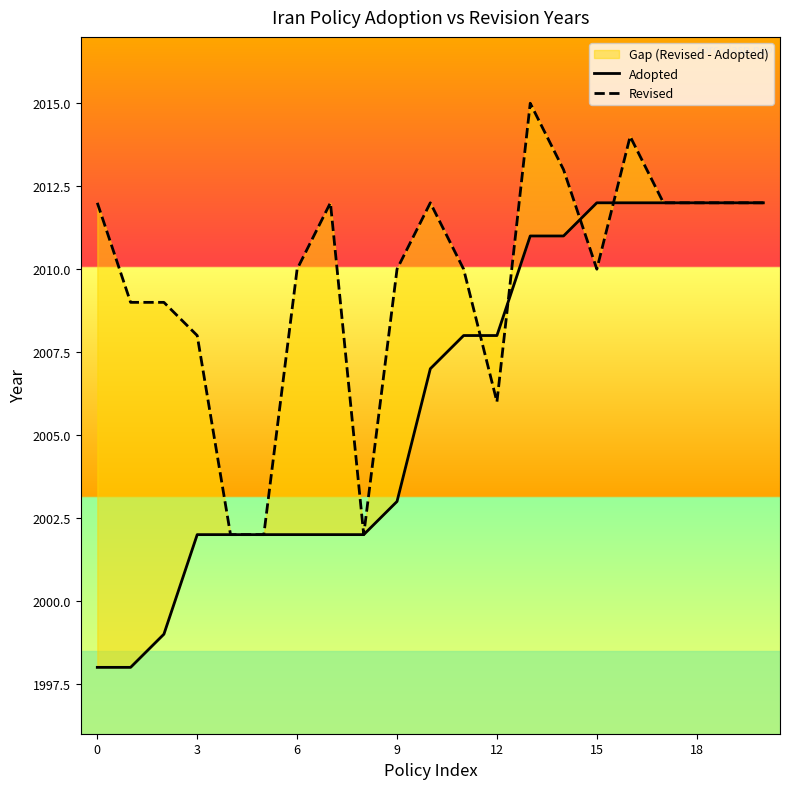

Where is Adopted nearest to the value 2005?

9